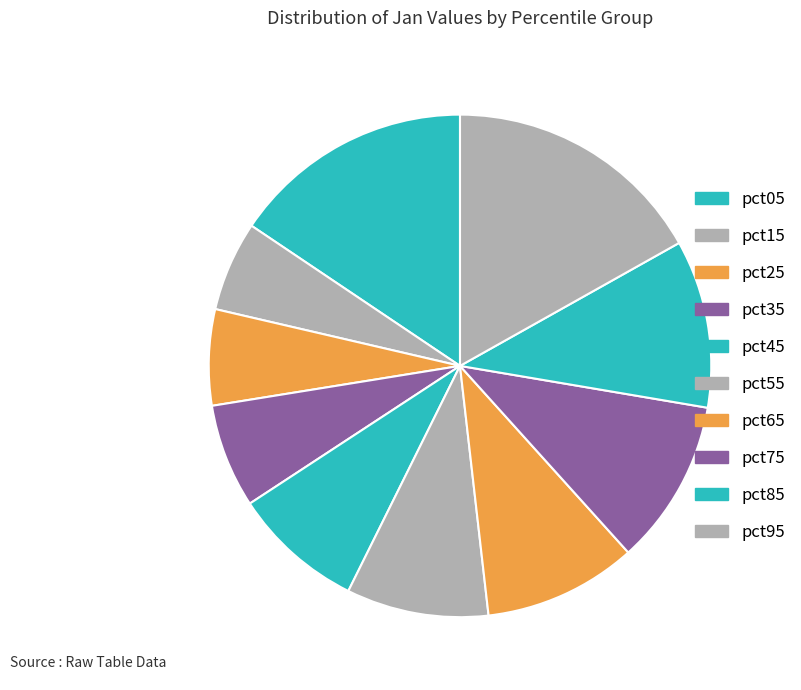

The pct65 slice represents 16% of the pie. True or false?

False